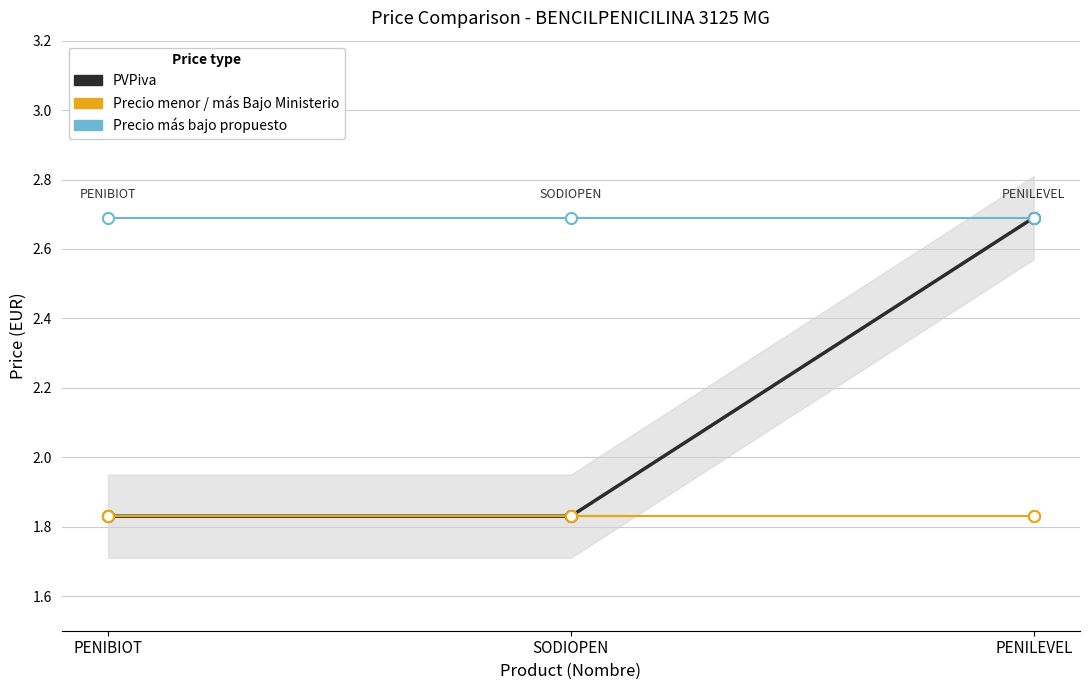

What is the total value across all series at PENIBIOT?

8.2